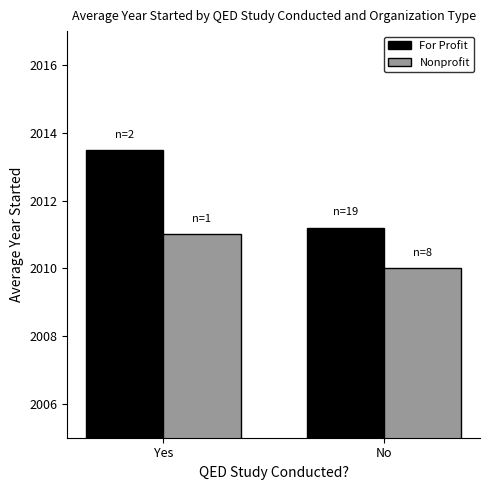

What is the minimum value for Nonprofit?

2010.0